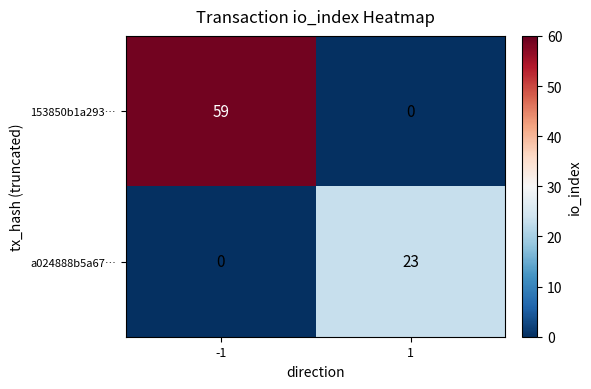

True or false: 153850b1a293… has a value of 59 at -1.

True